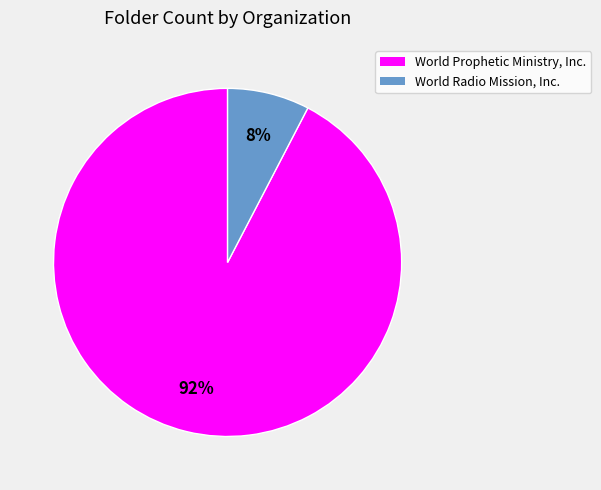

Which has a higher value, World Prophetic Ministry, Inc. or World Radio Mission, Inc.?

World Prophetic Ministry, Inc.